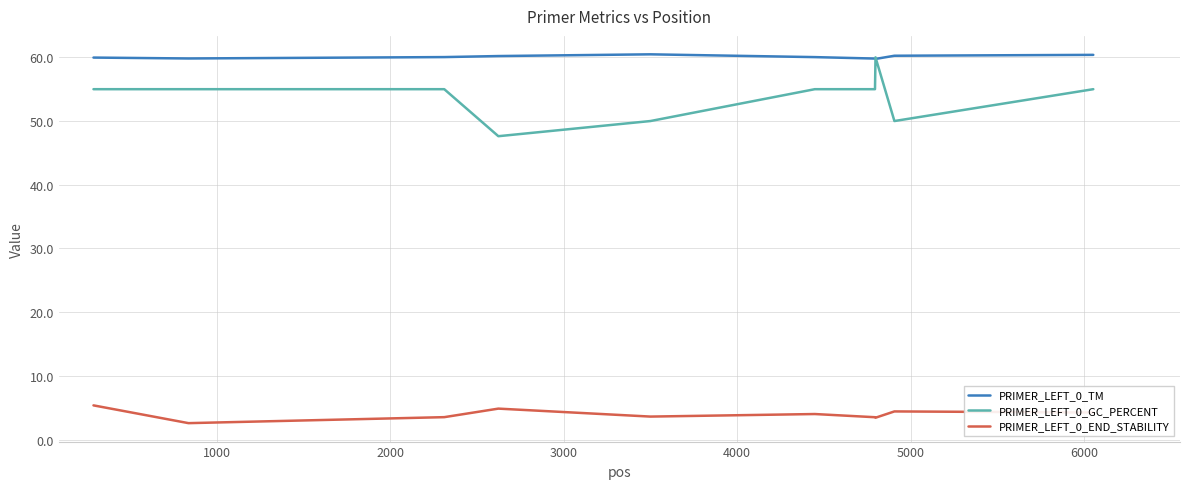

True or false: PRIMER_LEFT_0_GC_PERCENT and PRIMER_LEFT_0_END_STABILITY cross at least once.

False